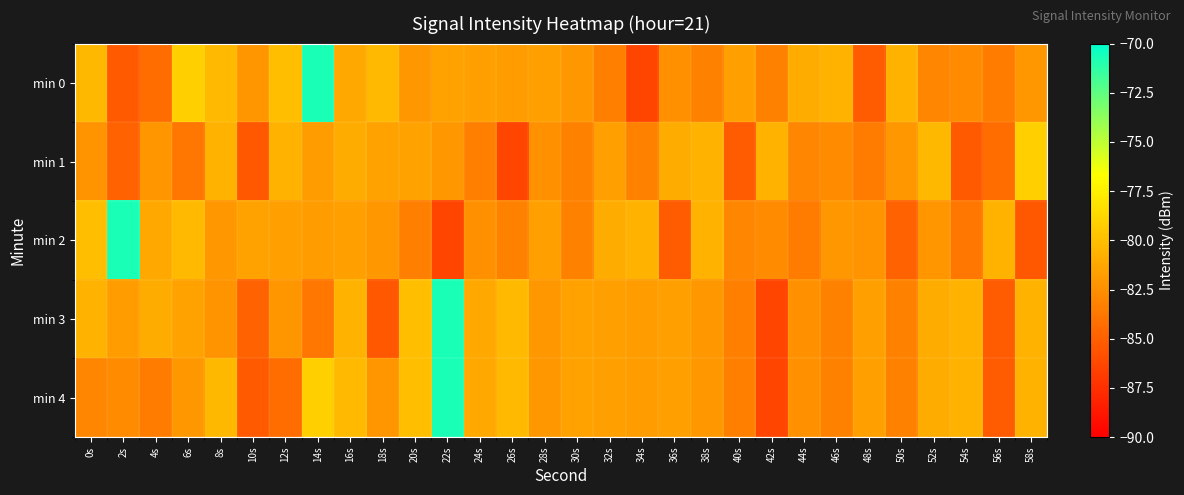

What is the minimum value shown in the chart?

-86.4